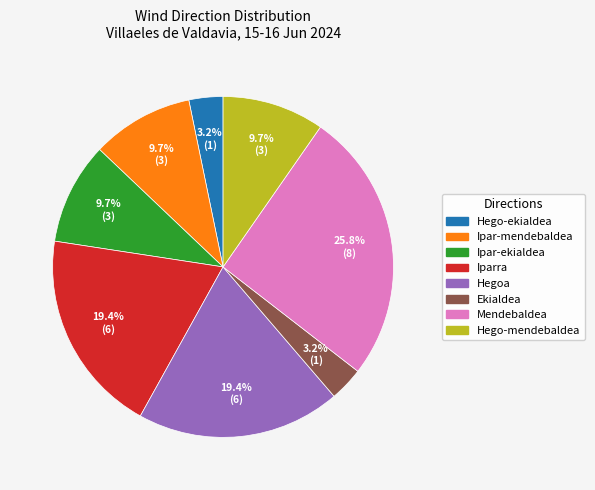

Does any single category account for the majority?

No